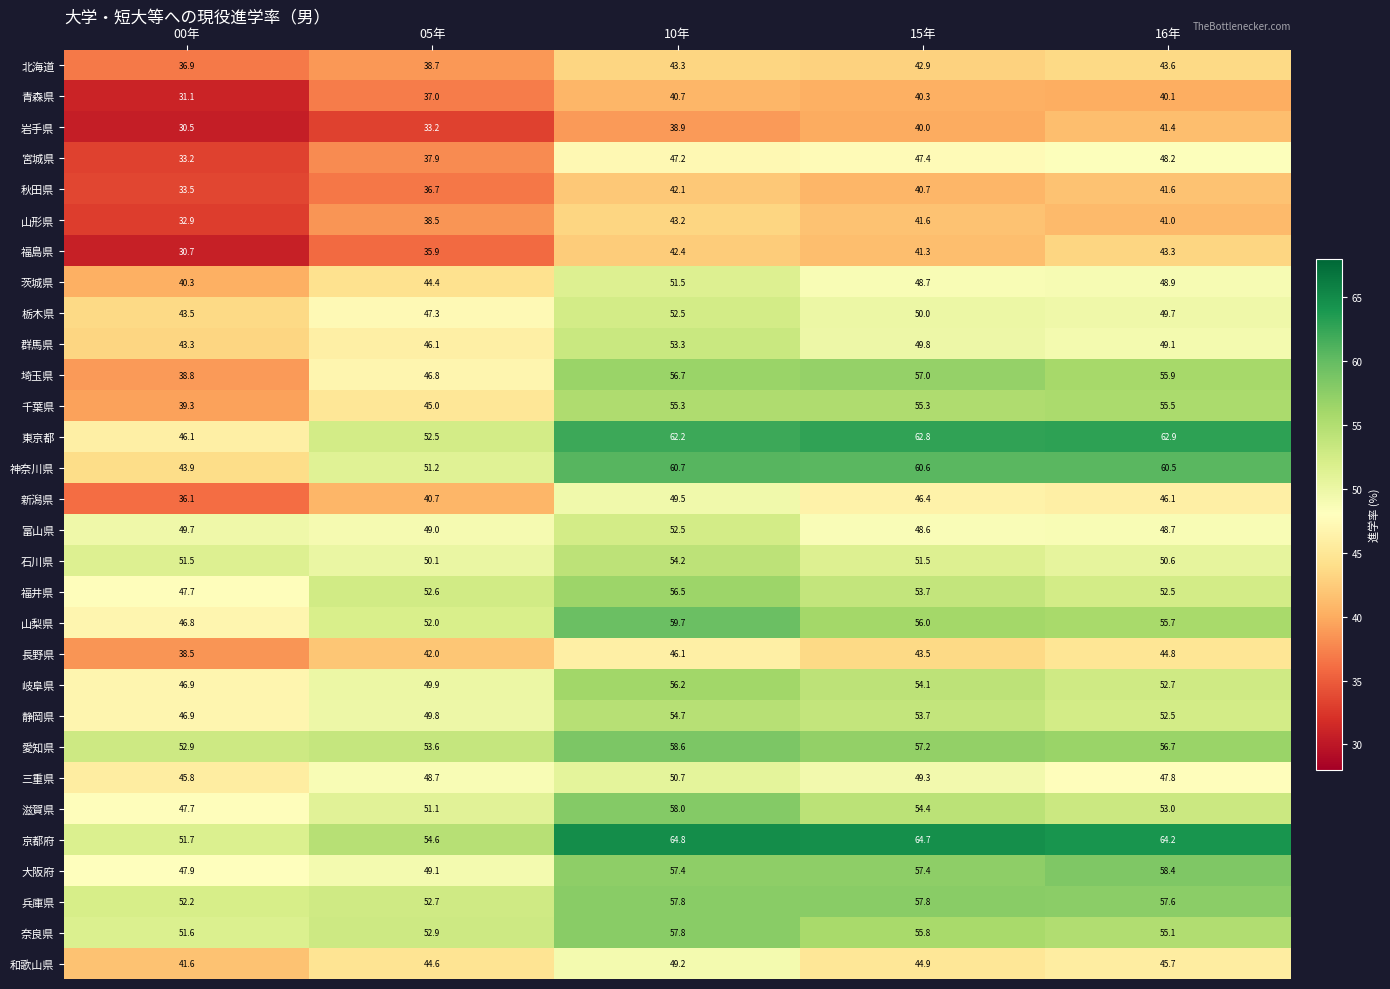

Is it true that 富山県 equals 72.8 at 16年?

False